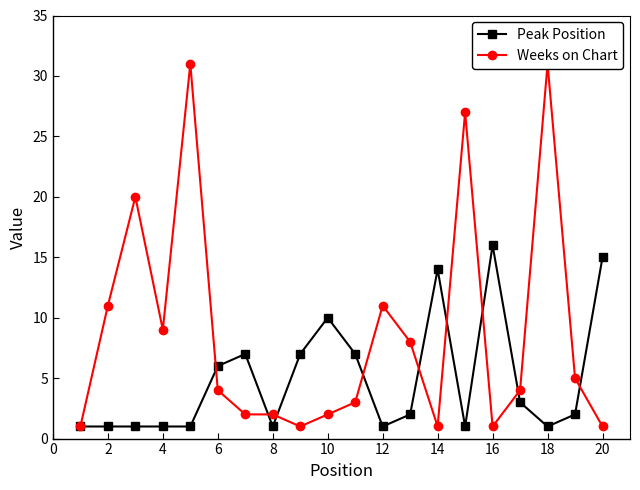

How many lines are shown in the chart?

2